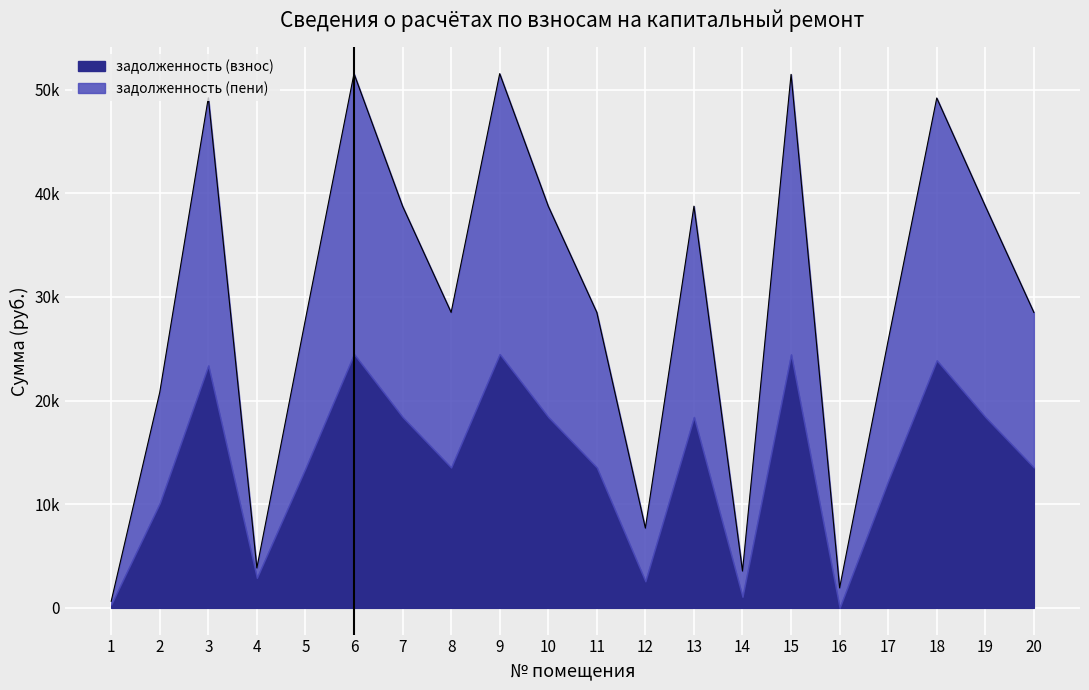

Where is the data nearest to the value 26093?

17